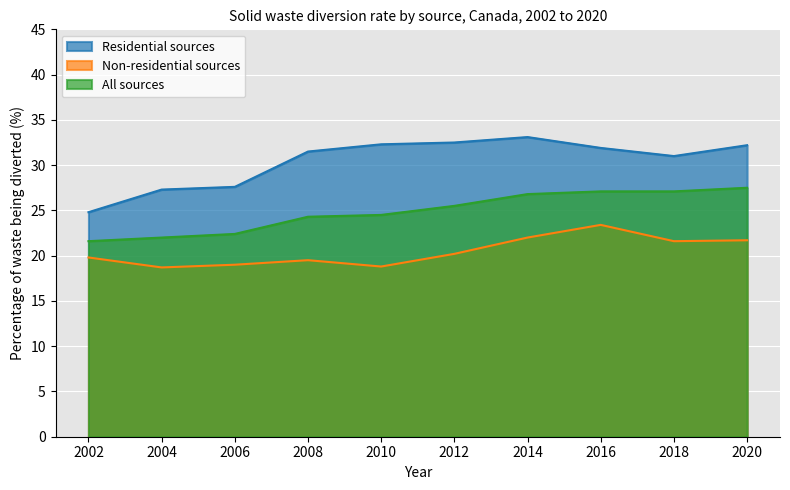

Which category has the highest value across all series?

2014